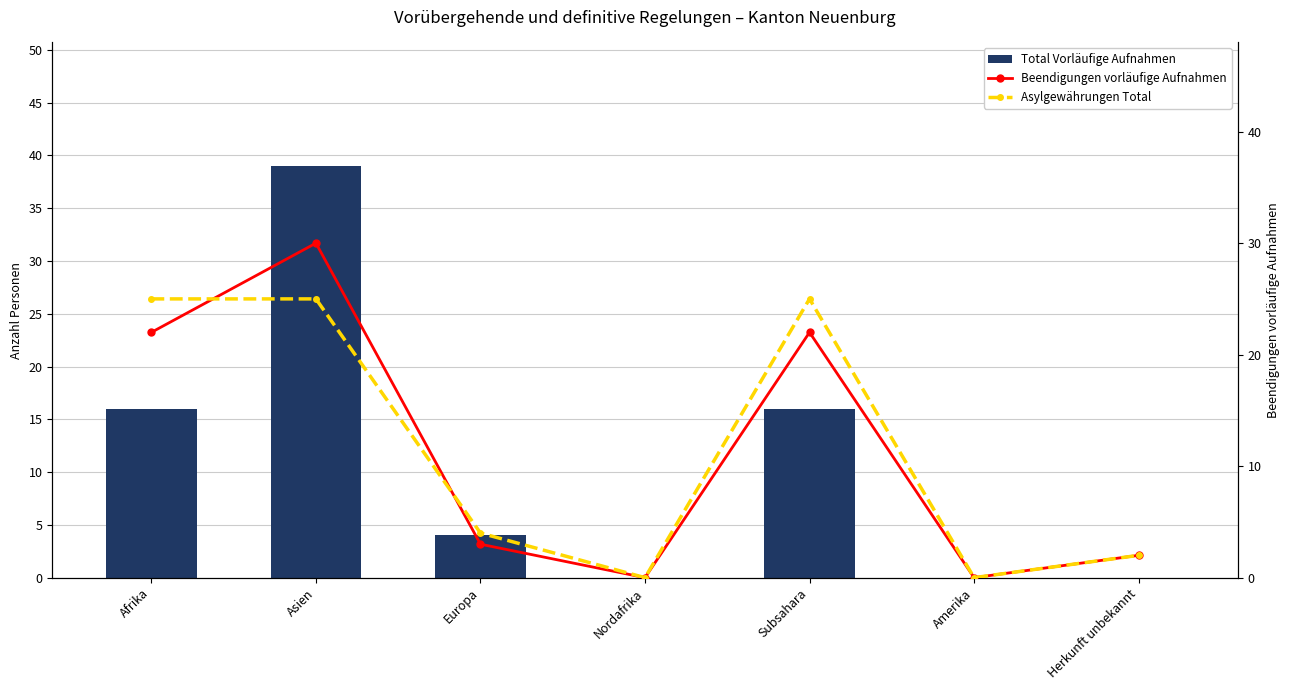

At which label does Asylgewährungen Total first exceed 4?

Afrika